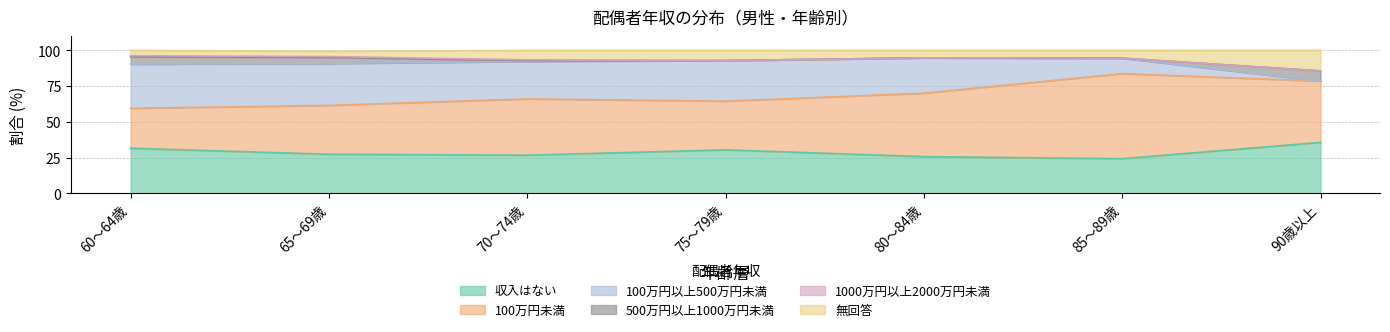

Where is the first local minimum for 100万円以上500万円未満?

70～74歳